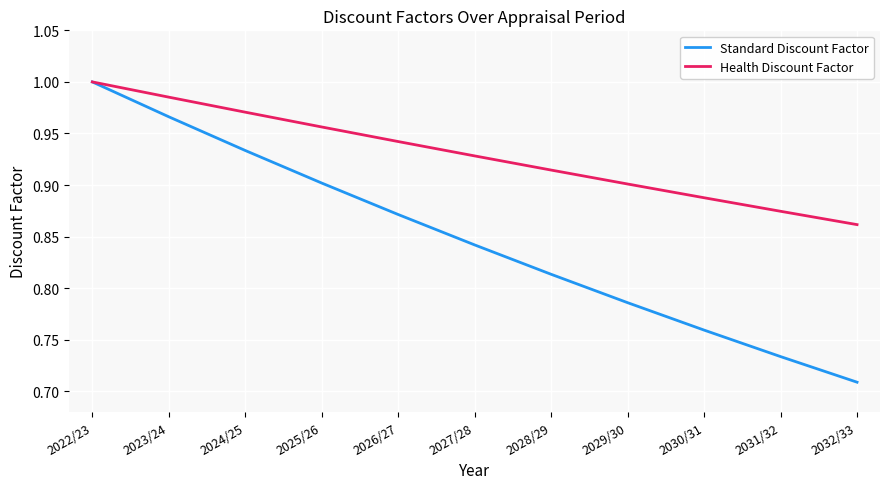

List the series in order of their overall mean, highest first.

Health Discount Factor, Standard Discount Factor